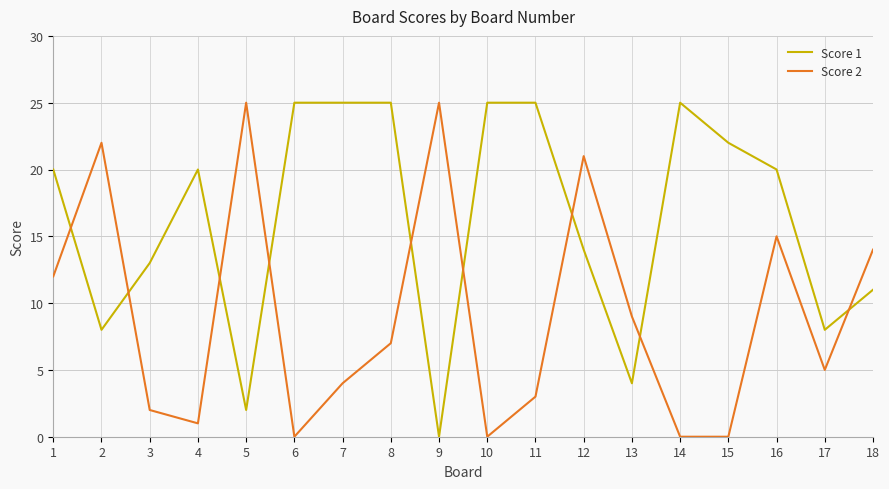

Which series has the largest total across all categories?

Score 1